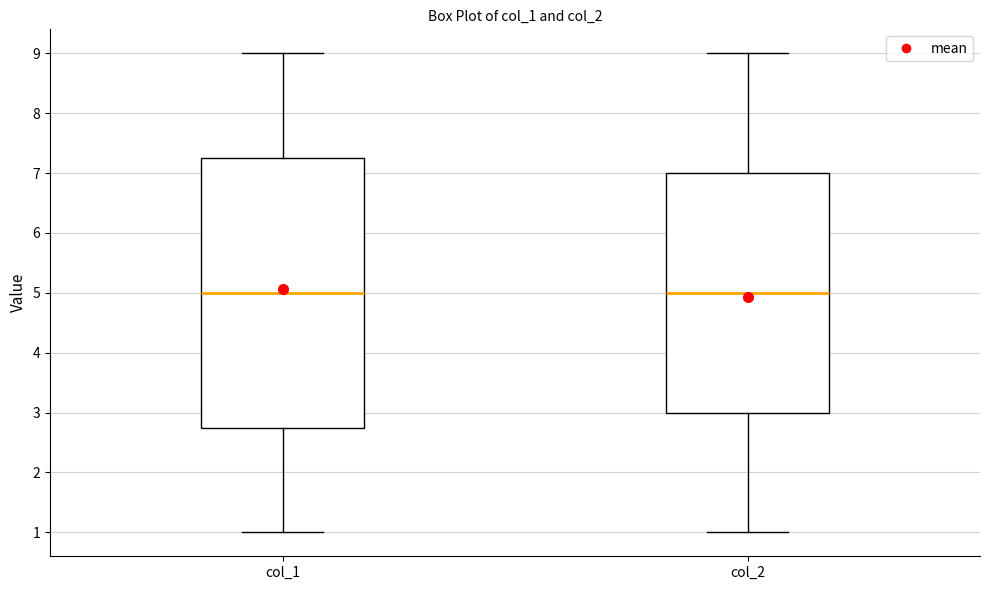

Comparing the boxes themselves (not the whiskers), which one is the tallest?

col_1